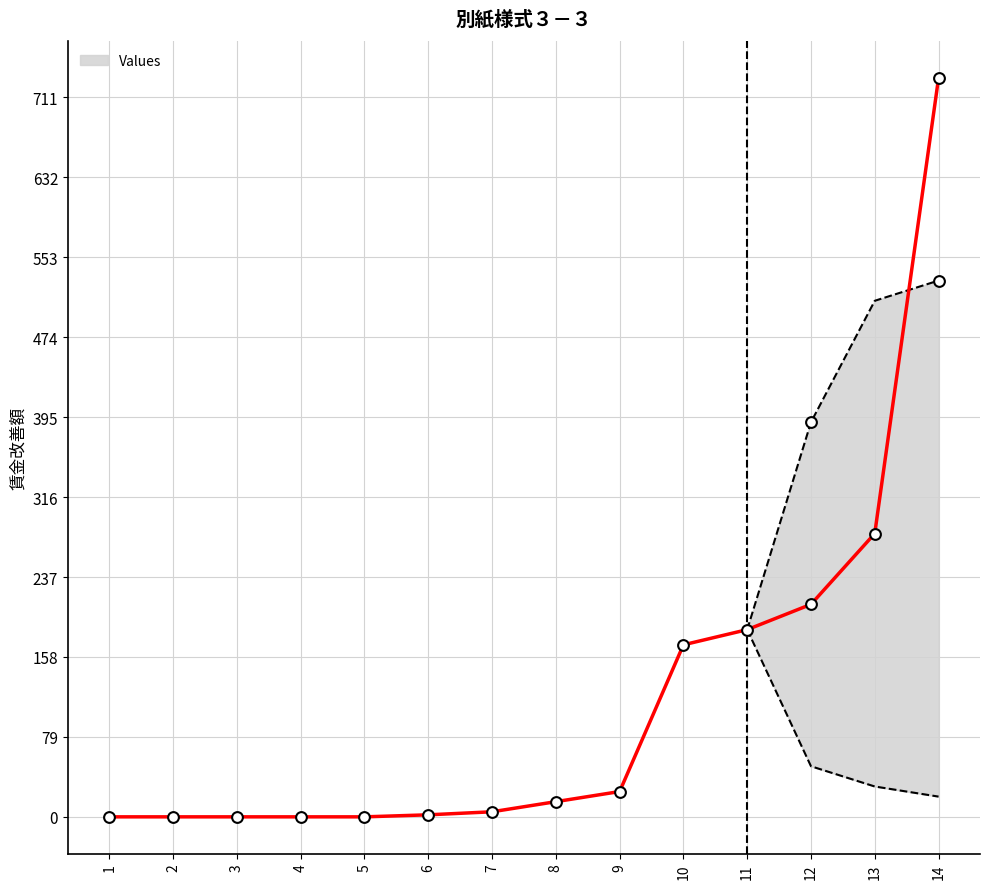

What is the change in value from 7 to 11?

+180